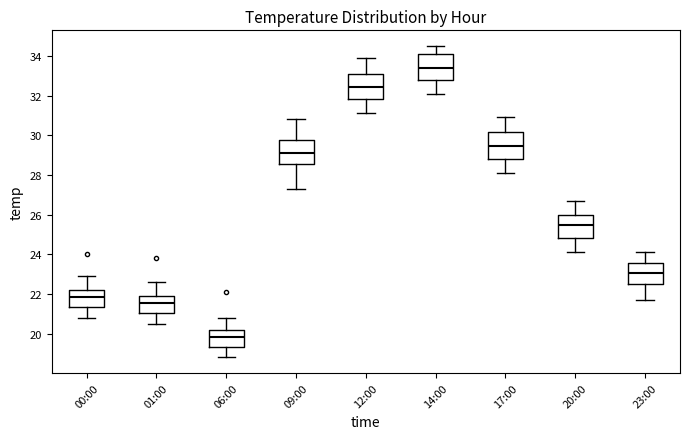

Which box has the lowest median line?

06:00